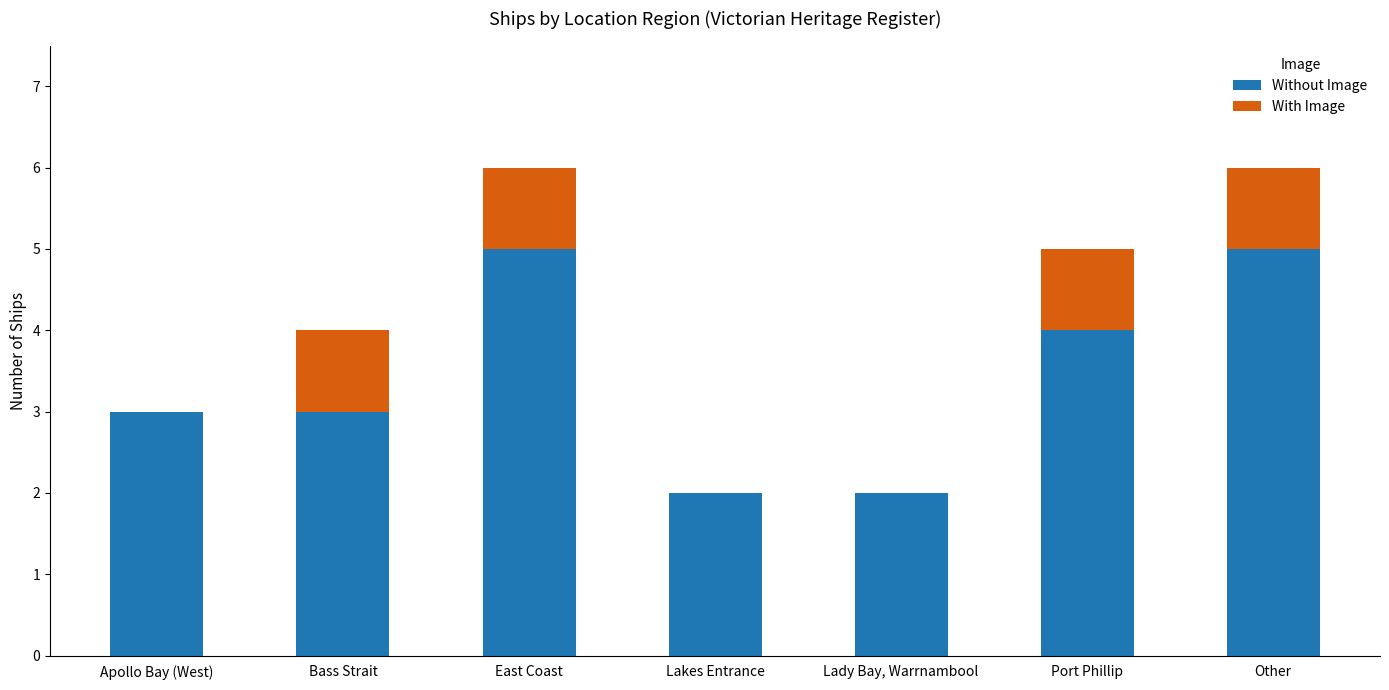

What is the sum of all Without Image values?

24